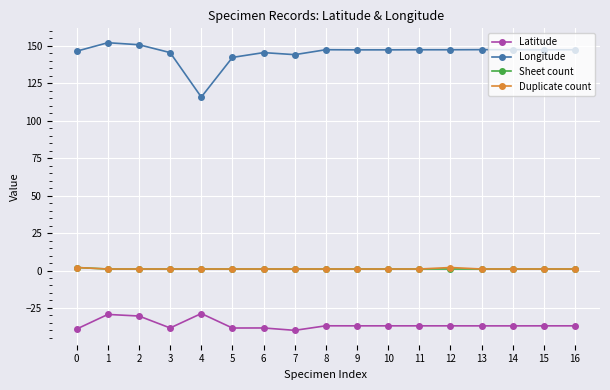

True or false: Latitude has more than 1 points higher than both neighbors.

True